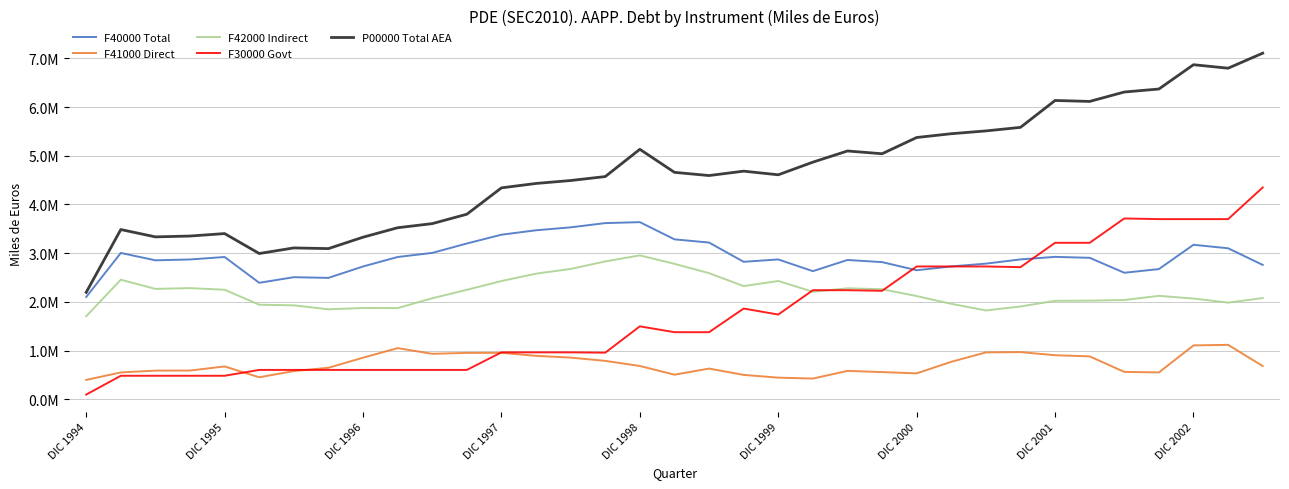

At how many categories does at least one series exceed 3006270?

33